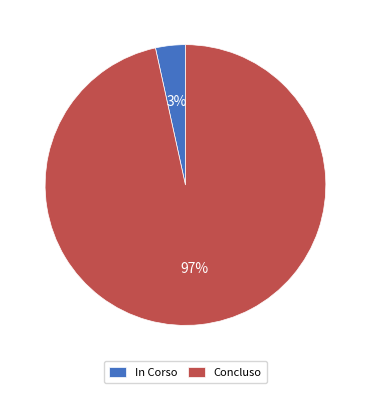

Count the number of slices in the pie.

2